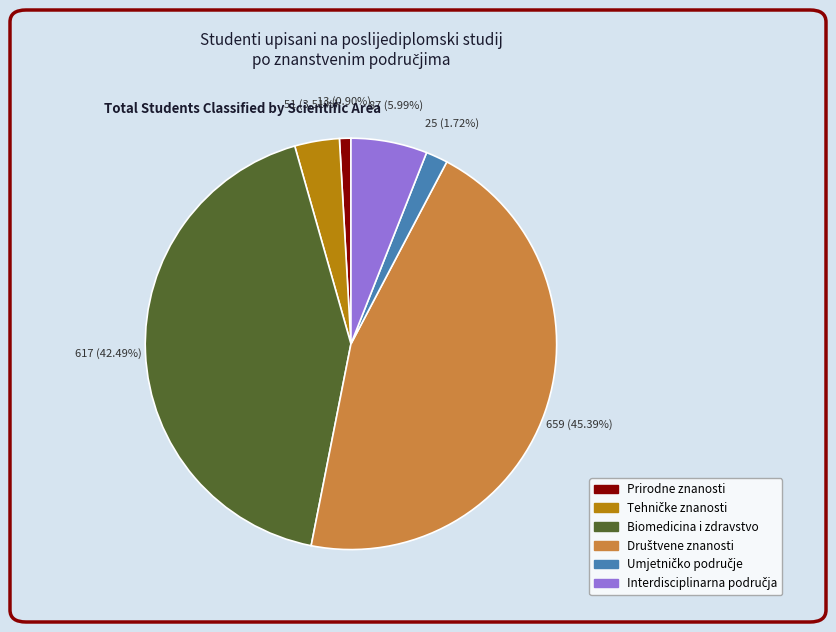

How many segments does this pie chart have?

6